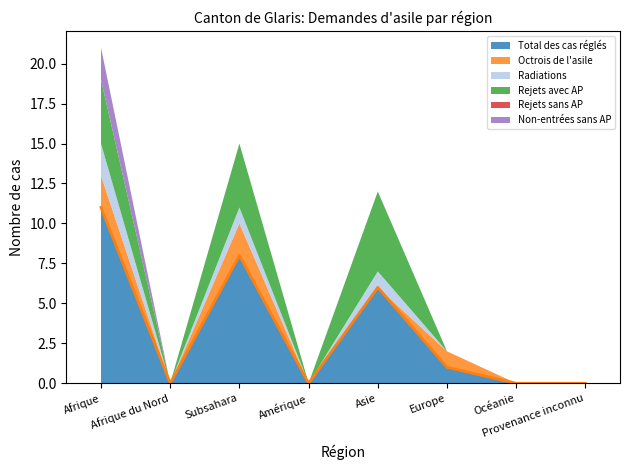

Count the number of data series in this chart.

6